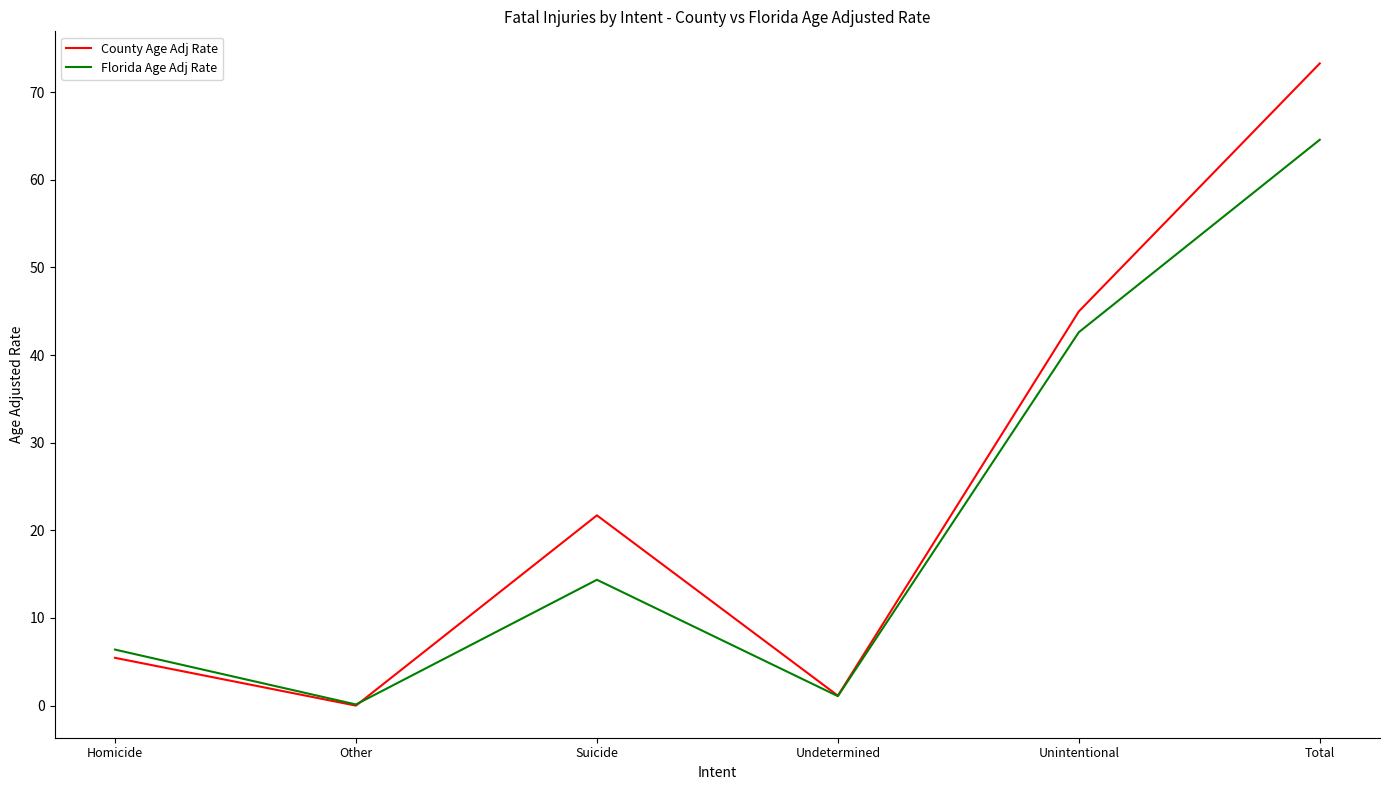

What are all the series names shown in the legend?

County Age Adj Rate, Florida Age Adj Rate